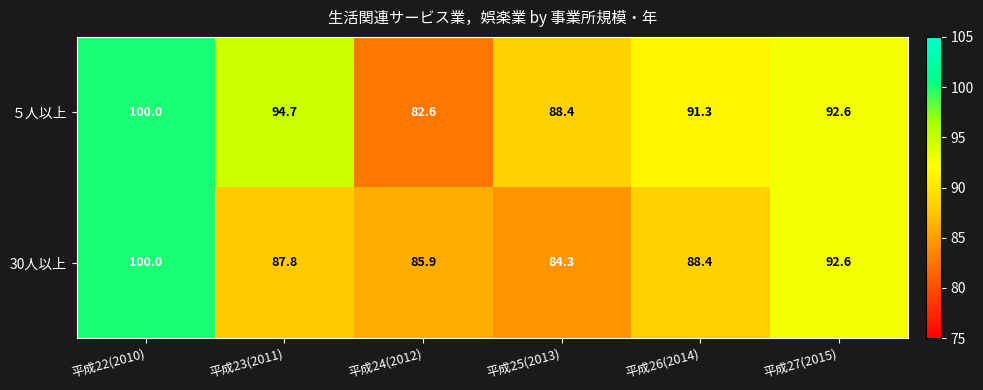

Which series has the largest total across all categories?

５人以上